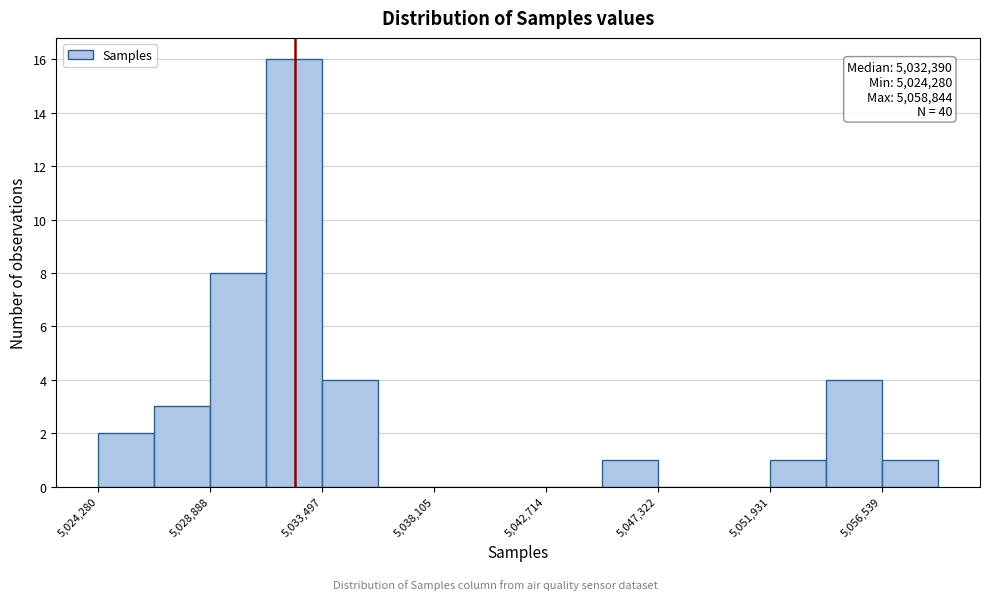

Which range on the x-axis has the tallest bar?

5031000 to 5033500